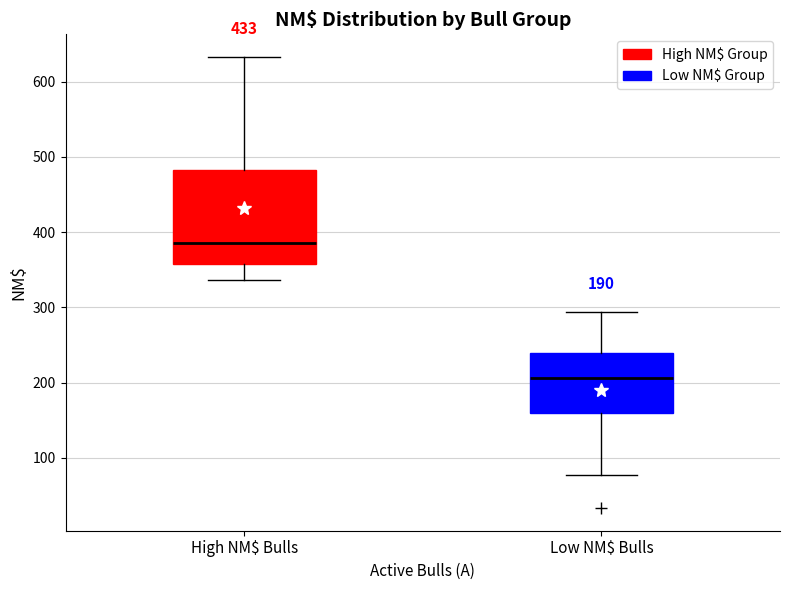

Which box's median line is the highest?

High NM$ Bulls